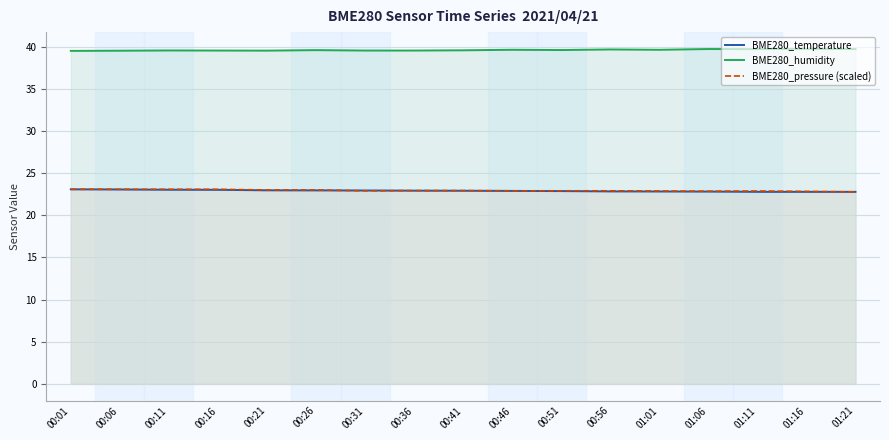

What is the sum of the BME280_temperature values at 00:21 and 00:06?

46.0